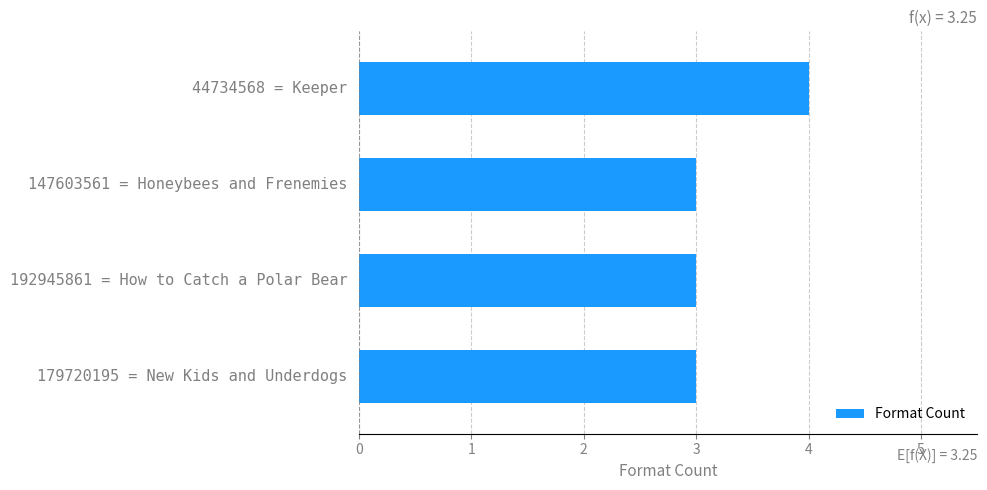

Reading bottom to top, what are all the values shown in this chart?

3	3	3	4